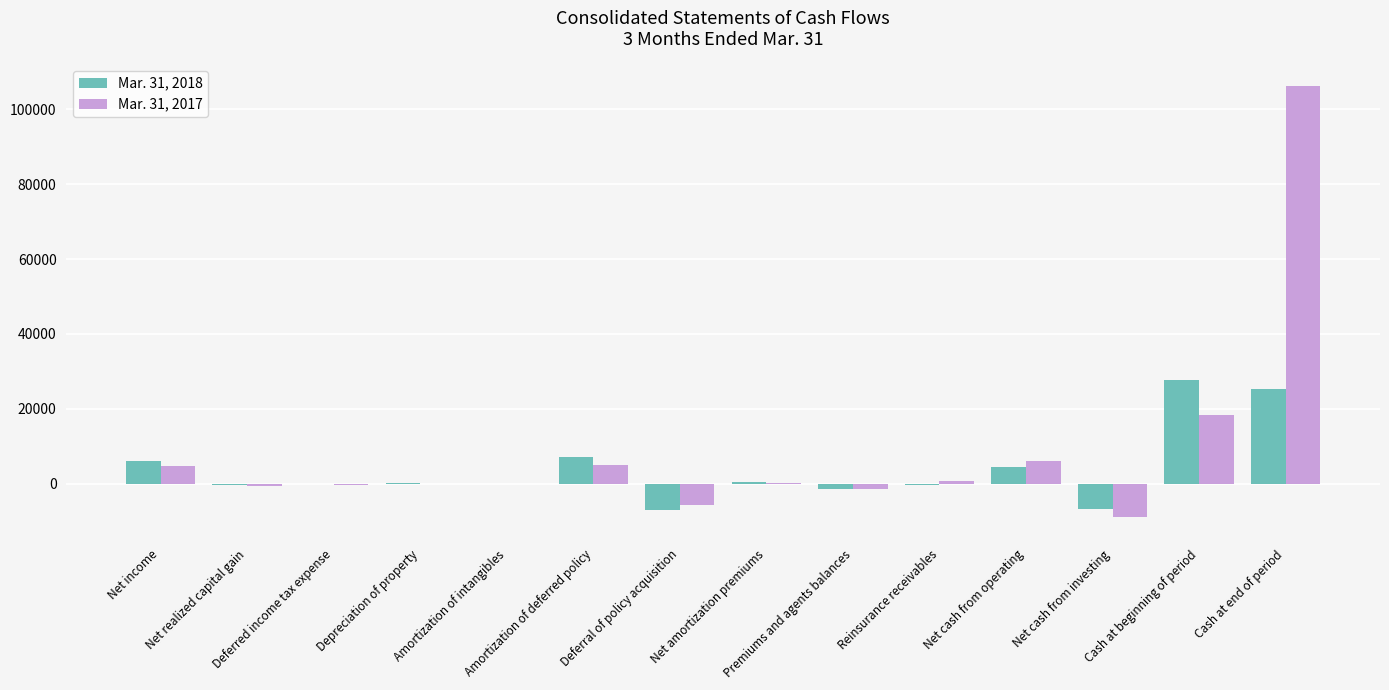

What is the average value of the Mar. 31, 2017 series?

8870